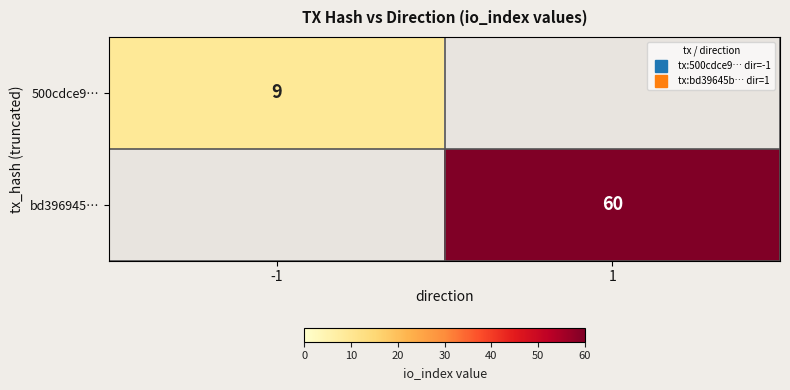

The value of bd396945… at -1 is 34. True or false?

False